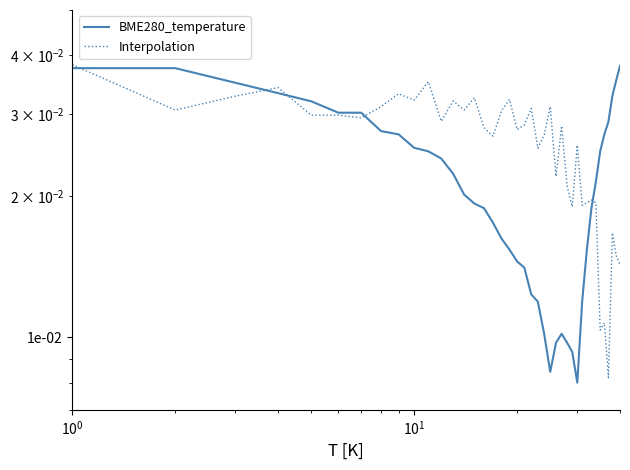

Does the chart display data point markers on the line(s)?

No